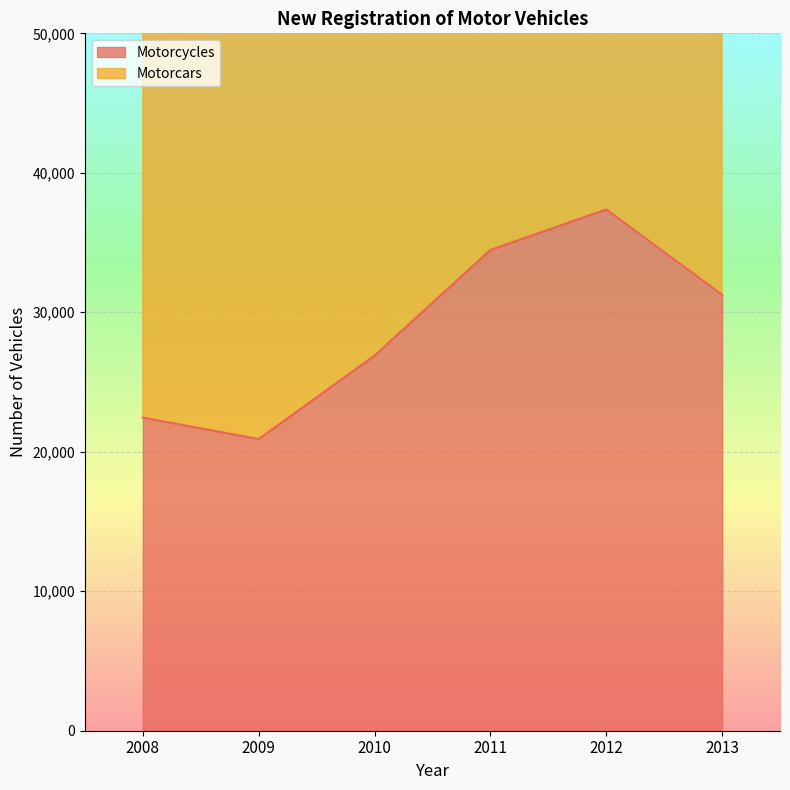

Where is the first local maximum for Motorcycles?

2012